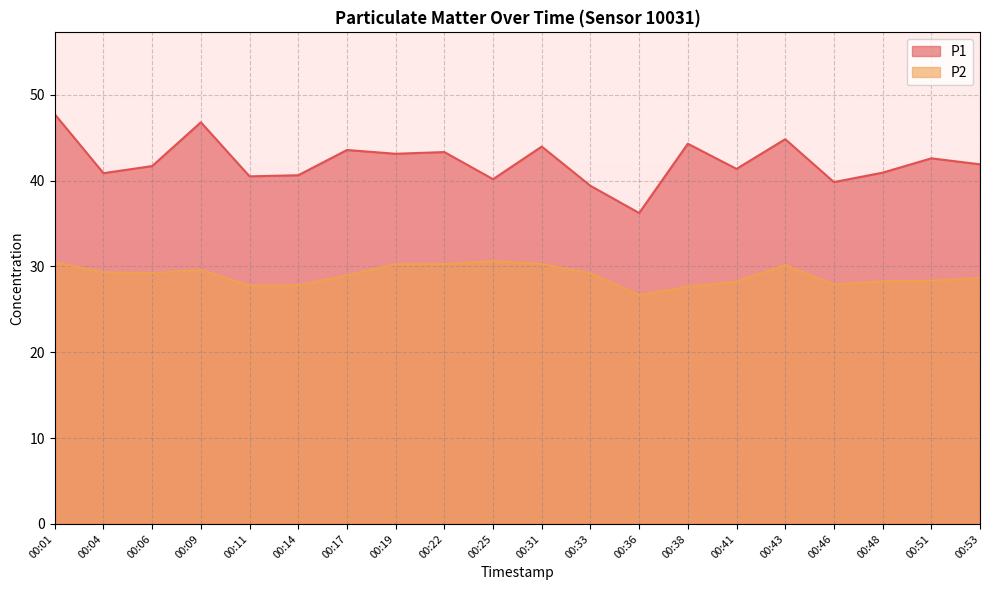

Does the chart display data point markers on the line(s)?

No